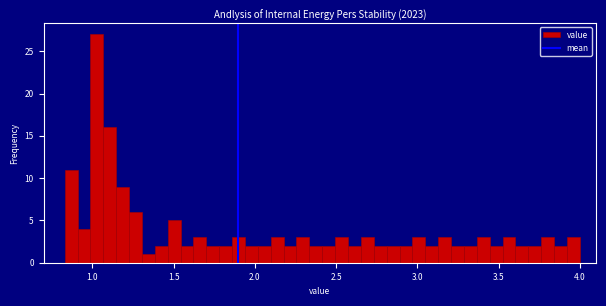

Around what value on the x-axis is the tallest bar? Give the approximate position of its centre, as read against the axis.

1.05